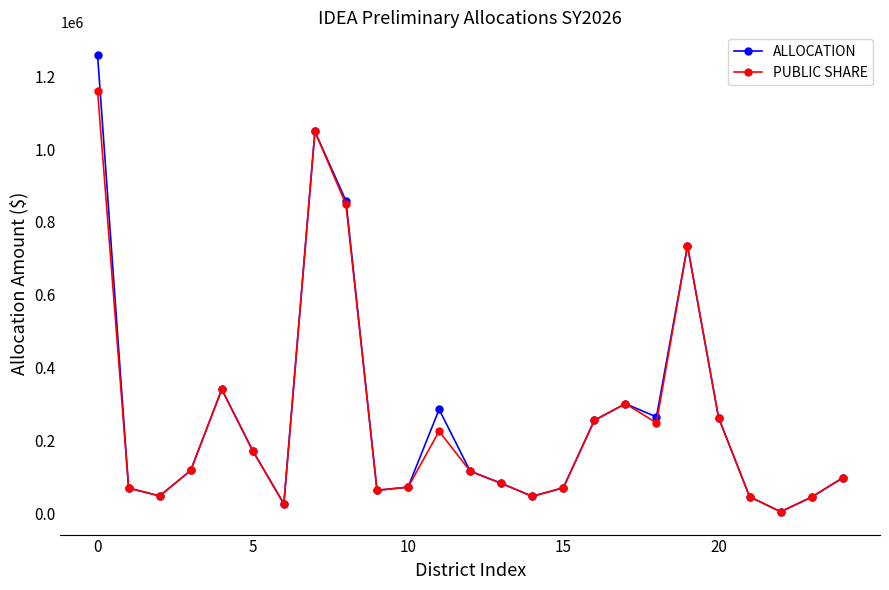

Count the number of categories in the chart.

25